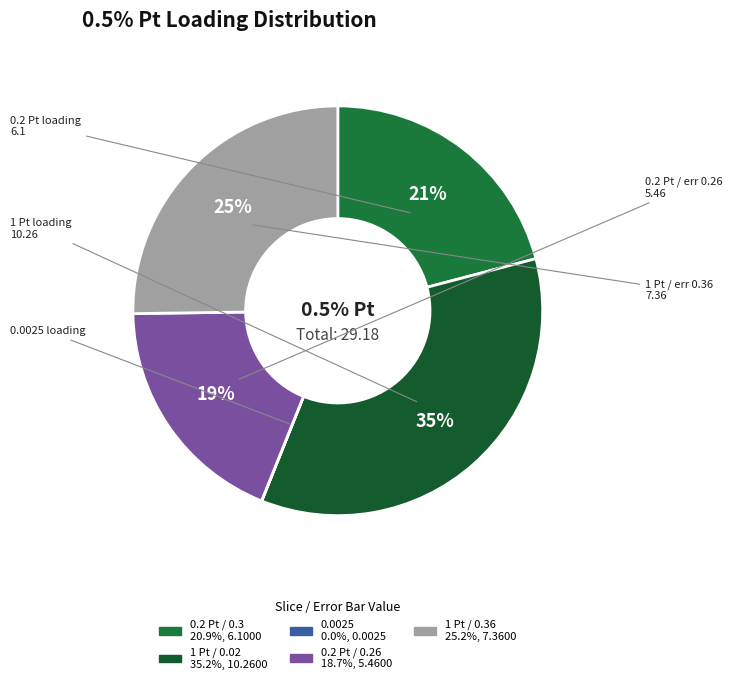

Combined, do 0.36 and  account for over 50%?

No